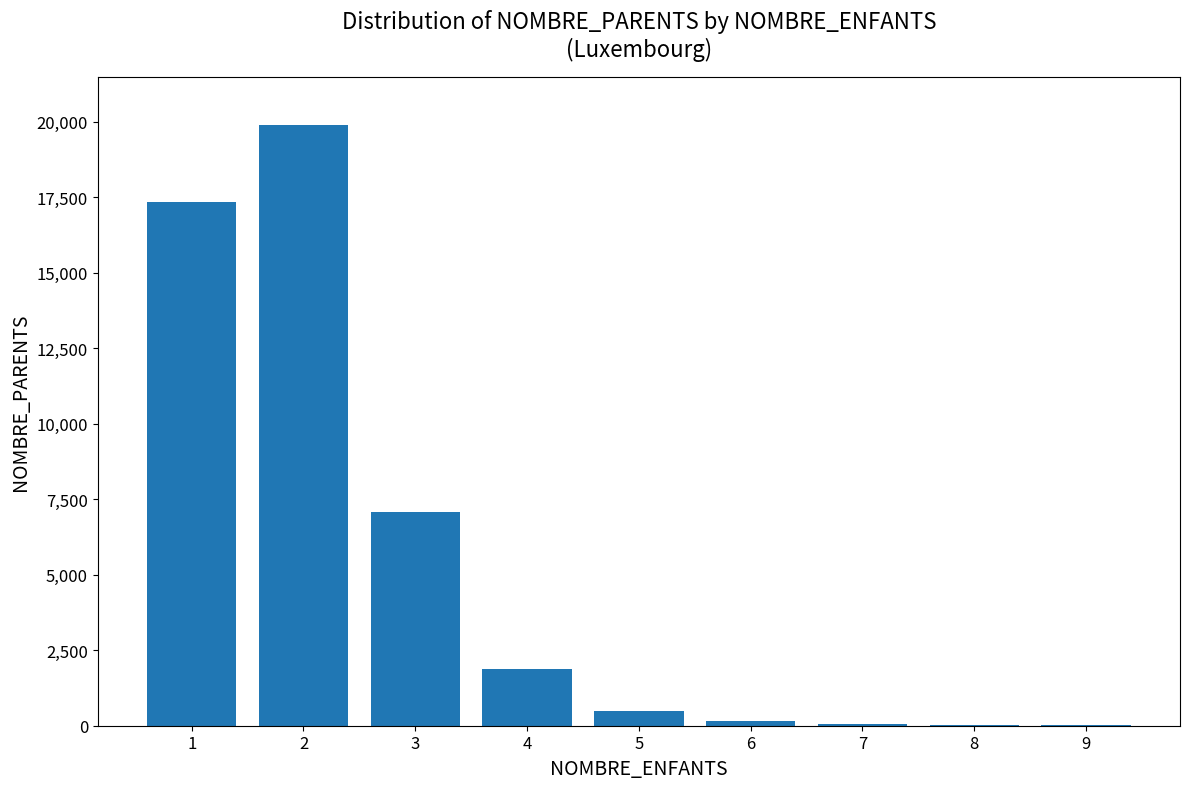

What is the sum of all values?

46963